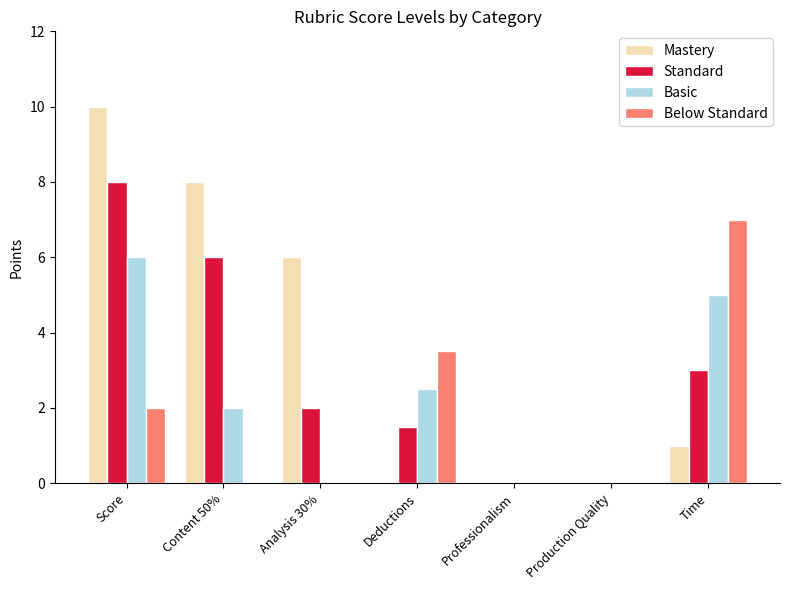

Read the Standard value at Analysis 30%.

2.0